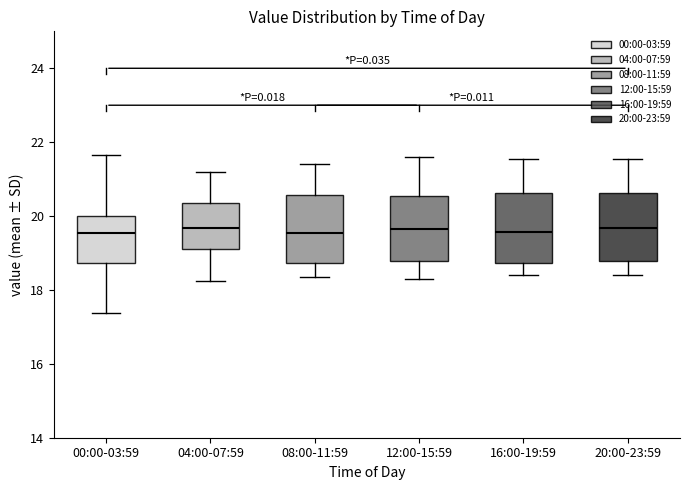

Reading left to right, transcribe this box plot: for each box, give where its median line is, the range the box spans, and where its two whiskers end, as read against the y-axis. The values are not printed on the chart, so give them approximately, as read against the axis.

00:00-03:59: median 19.6, box 18.8 to 20.0, whiskers 17.4 to 21.6
04:00-07:59: median 19.6, box 19.2 to 20.4, whiskers 18.2 to 21.2
08:00-11:59: median 19.6, box 18.8 to 20.6, whiskers 18.4 to 21.4
12:00-15:59: median 19.6, box 18.8 to 20.6, whiskers 18.4 to 21.6
16:00-19:59: median 19.6, box 18.8 to 20.6, whiskers 18.4 to 21.6
20:00-23:59: median 19.6, box 18.8 to 20.6, whiskers 18.4 to 21.6